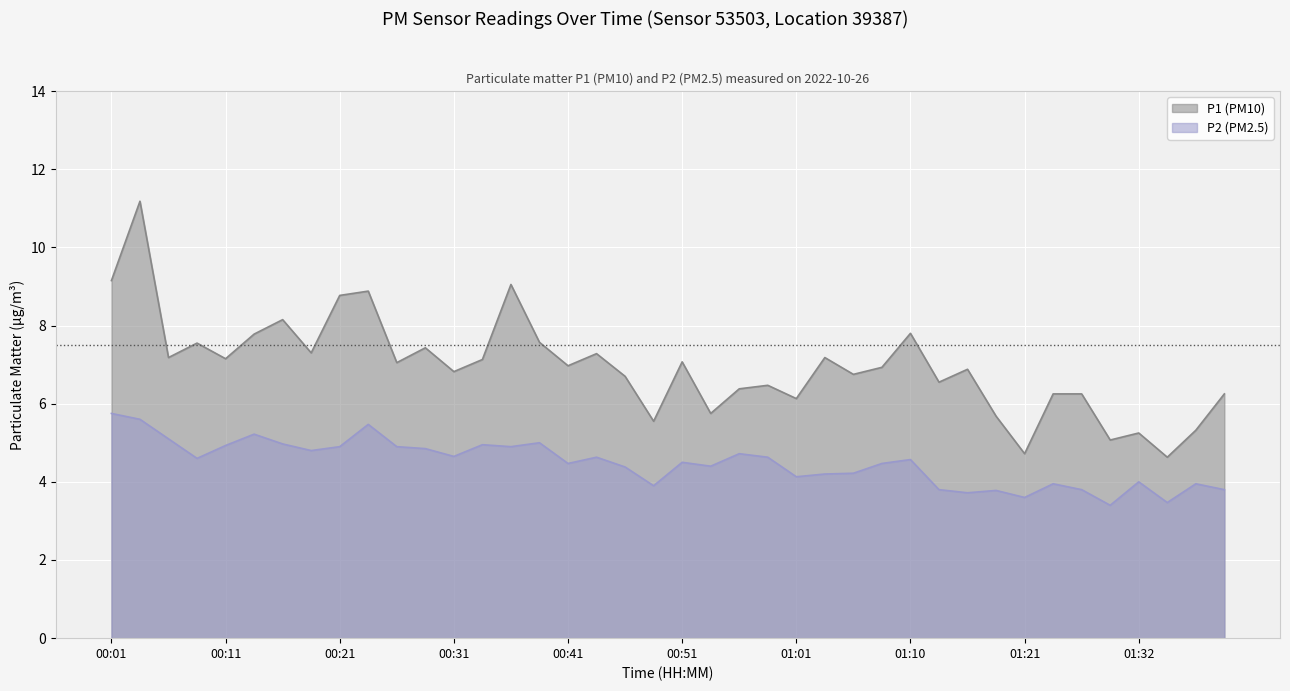

True or false: P1 and P2 intersect in this chart.

False